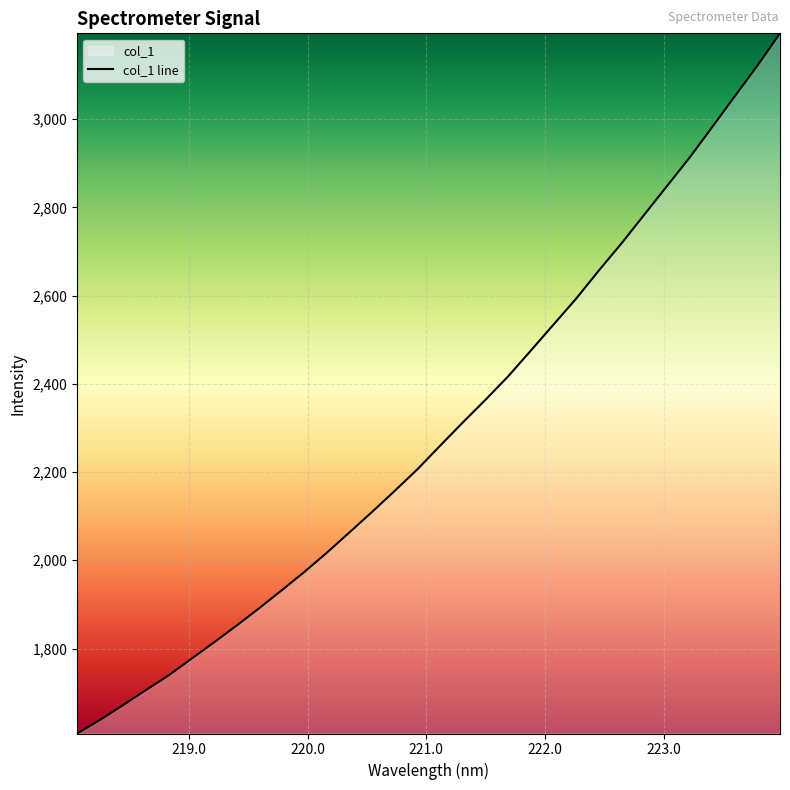

Which category has the lowest value across all series?

218.0596